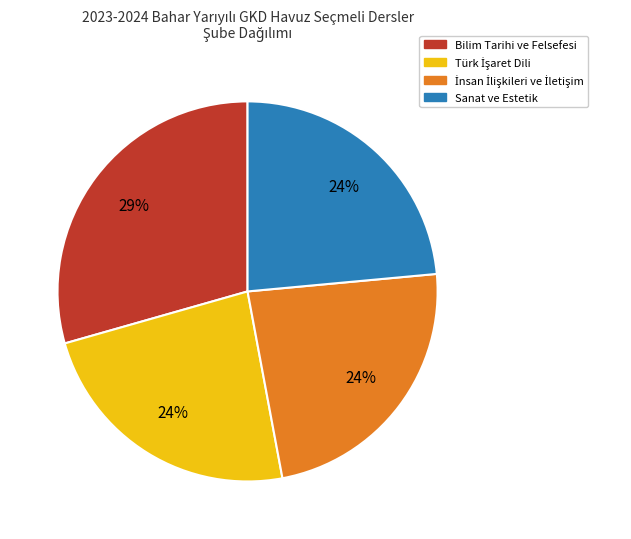

To the nearest percent, what is the average slice percentage?

25%